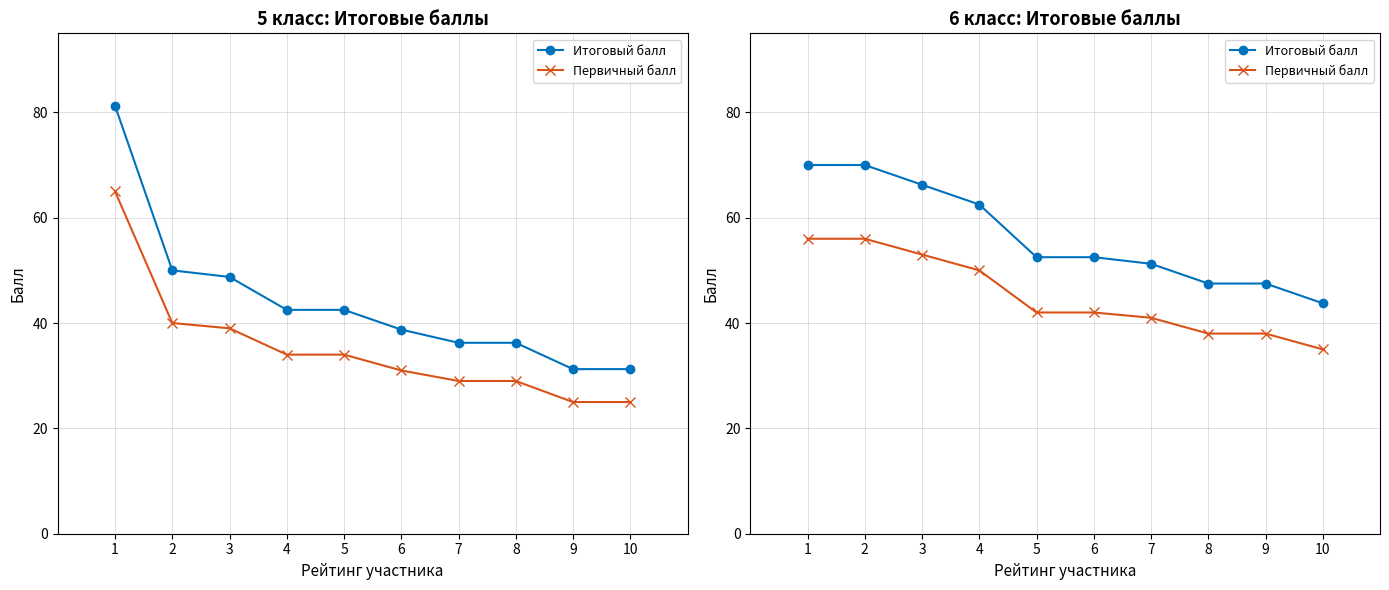

How many distinct data groups are displayed?

2